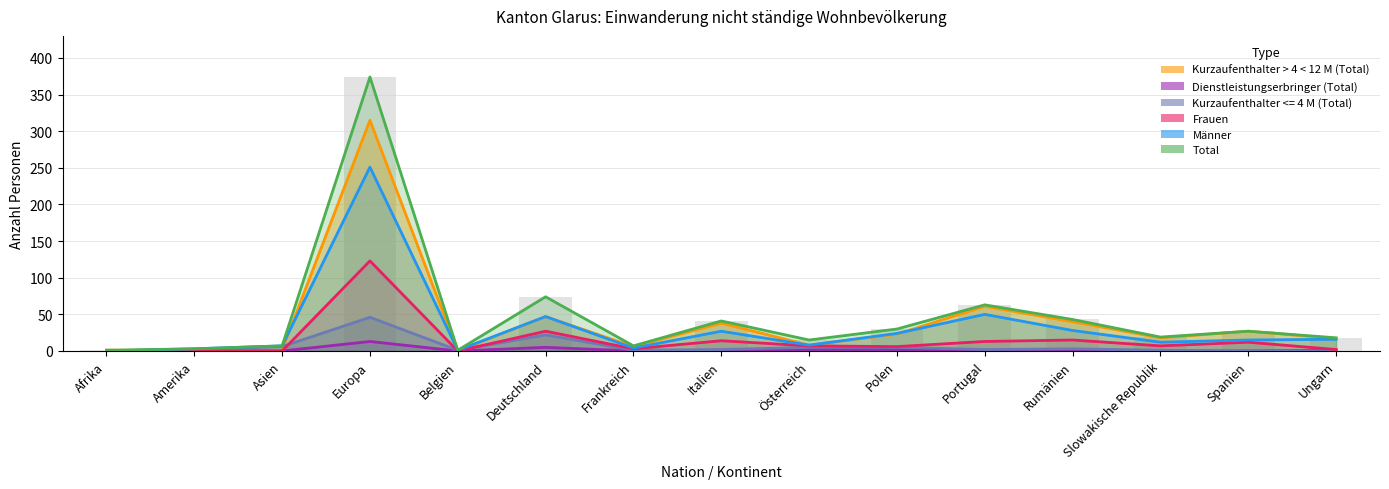

Are the bars horizontal?

No